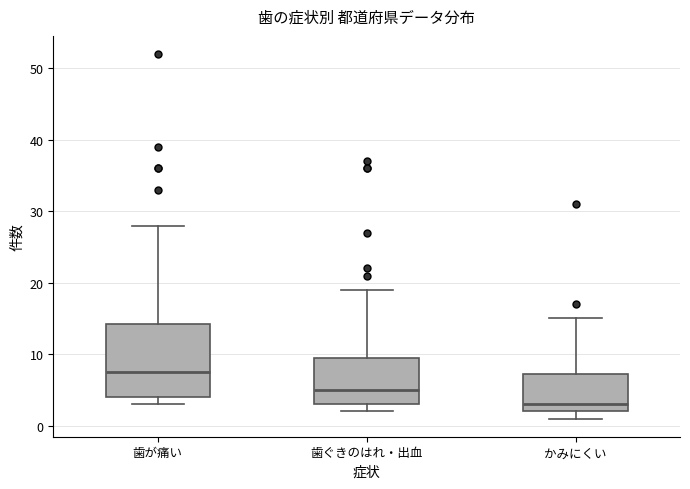

Where is the lower edge of the box for かみにくい on the y-axis? The values are not printed on the chart, so give them approximately, as read against the axis.

2